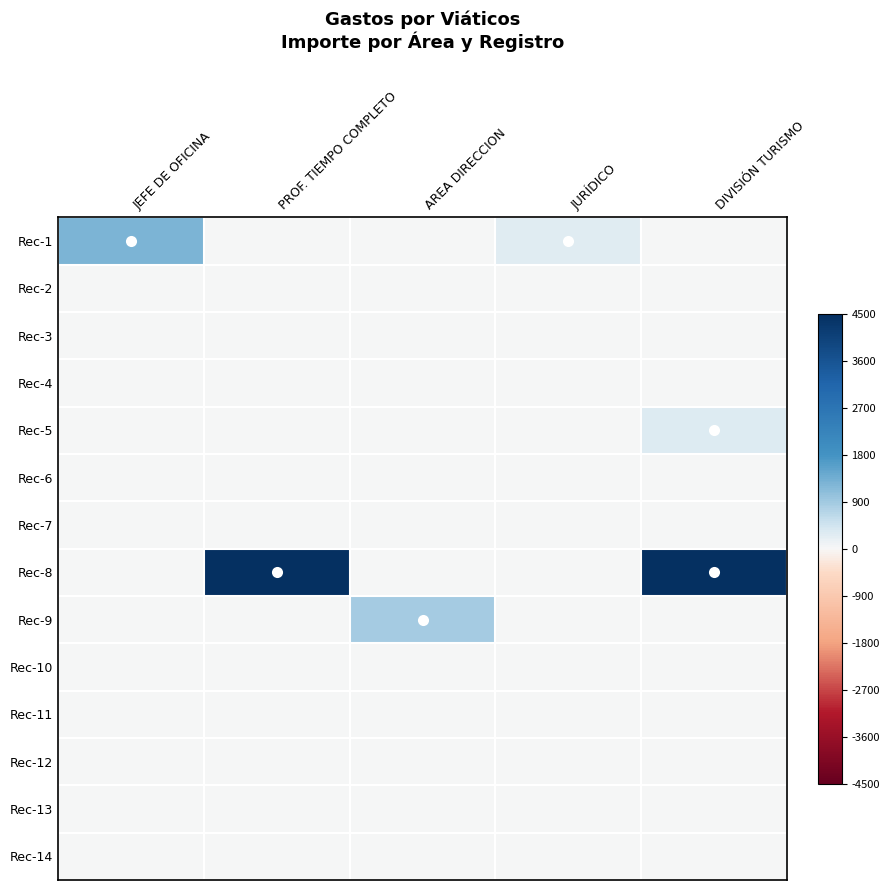

How many distinct data groups are displayed?

14